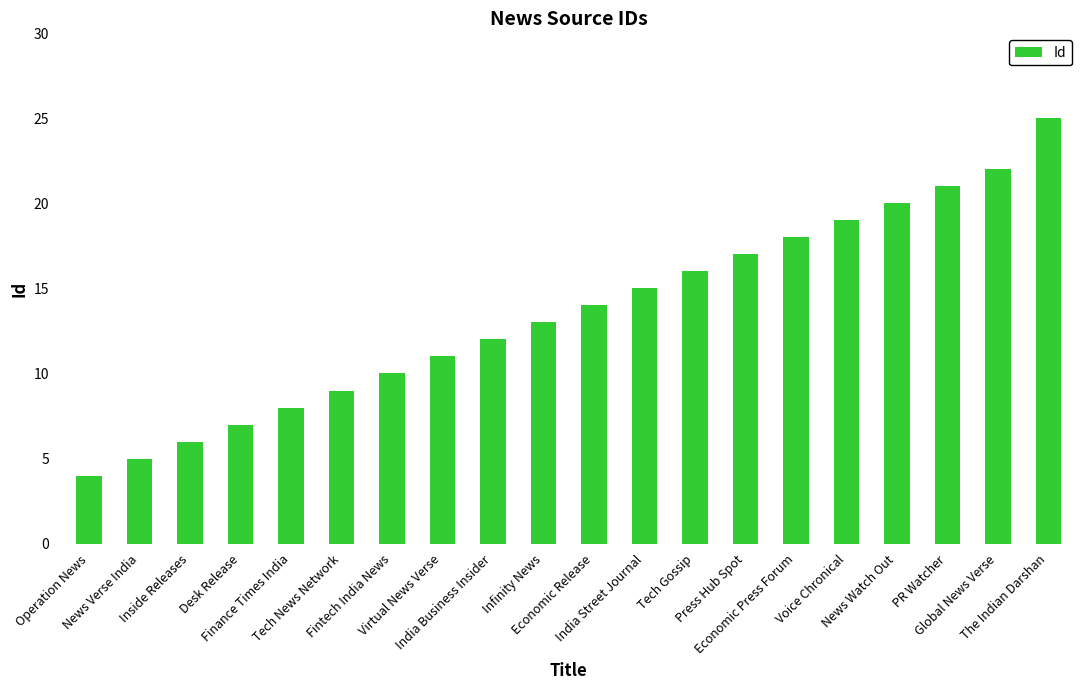

What is the ratio of the value at Tech News Network to the value at Infinity News?

0.7